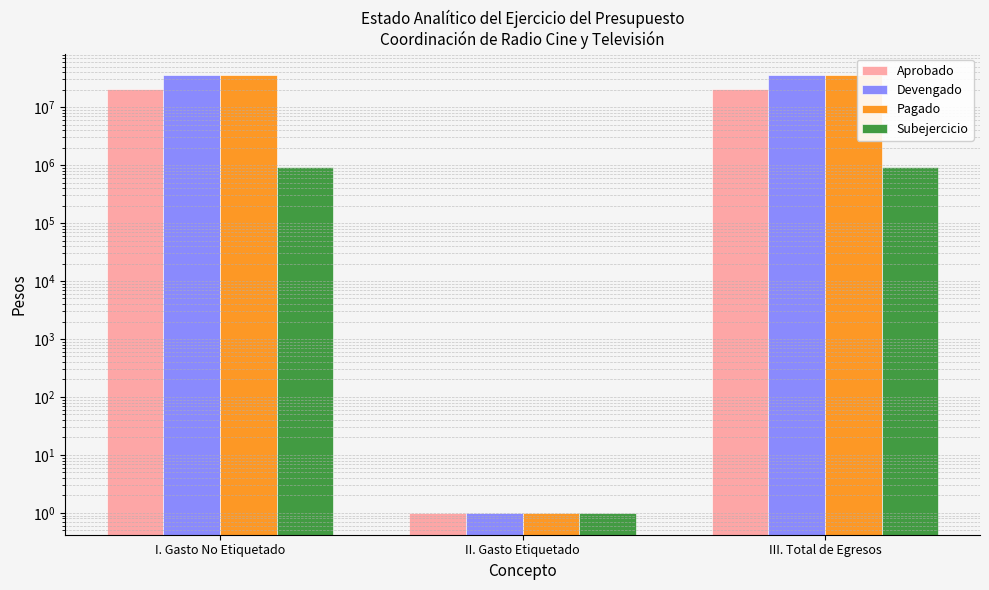

Reading left to right, what are all the values shown in this chart?

Aprobado: I. Gasto No Etiquetado=20654700	II. Gasto Etiquetado=1	III. Total de Egresos=20654700
Devengado: I. Gasto No Etiquetado=35284310	II. Gasto Etiquetado=1	III. Total de Egresos=35284310
Pagado: I. Gasto No Etiquetado=35260274	II. Gasto Etiquetado=1	III. Total de Egresos=35260274
Subejercicio: I. Gasto No Etiquetado=943122	II. Gasto Etiquetado=1	III. Total de Egresos=943122